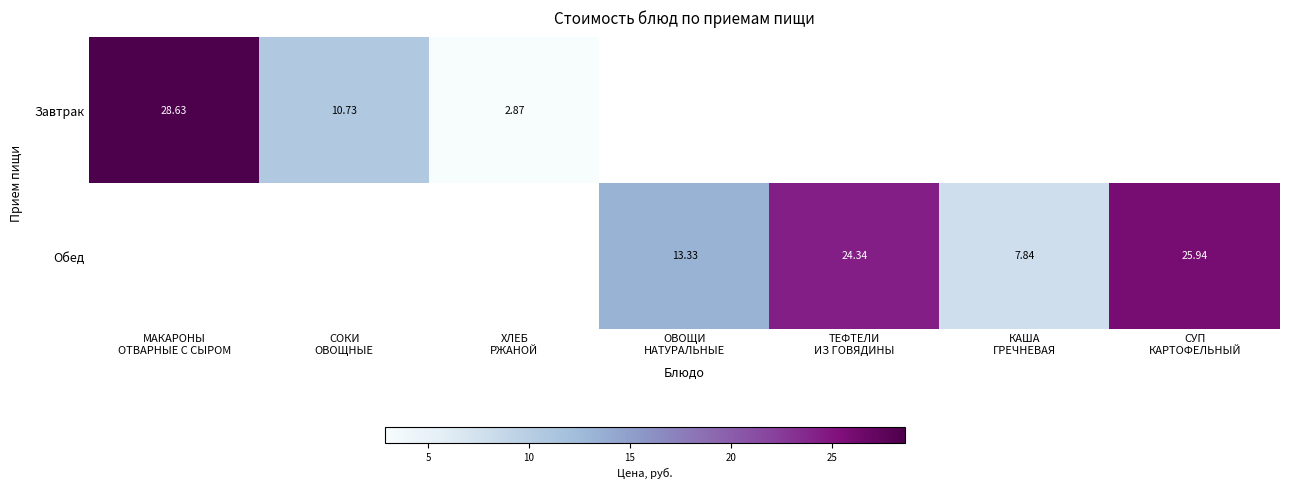

How many distinct data groups are displayed?

2